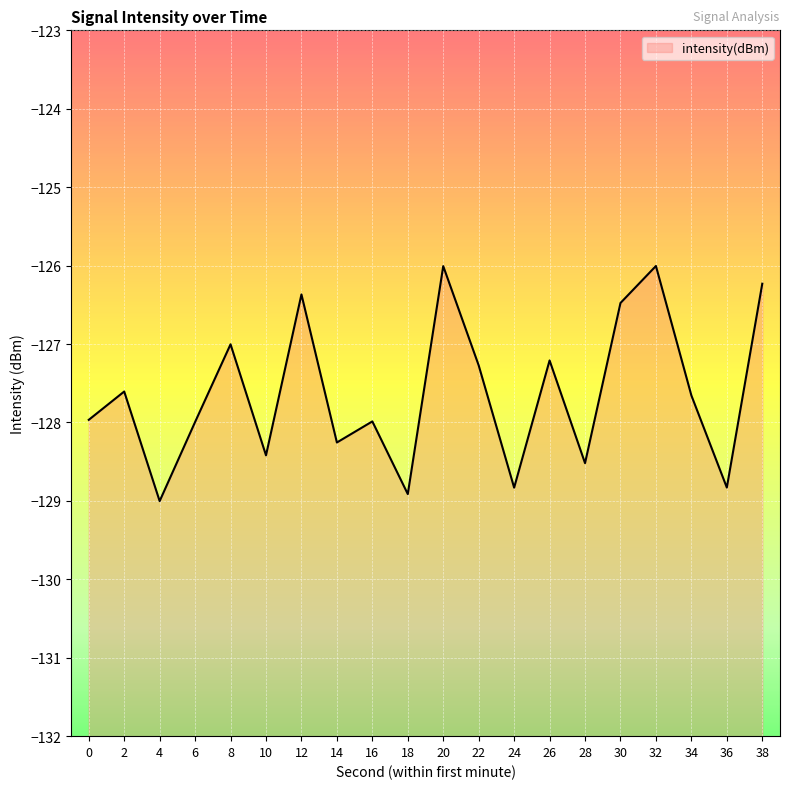

How many points are higher than both their immediate neighbors (excluding endpoints)?

7